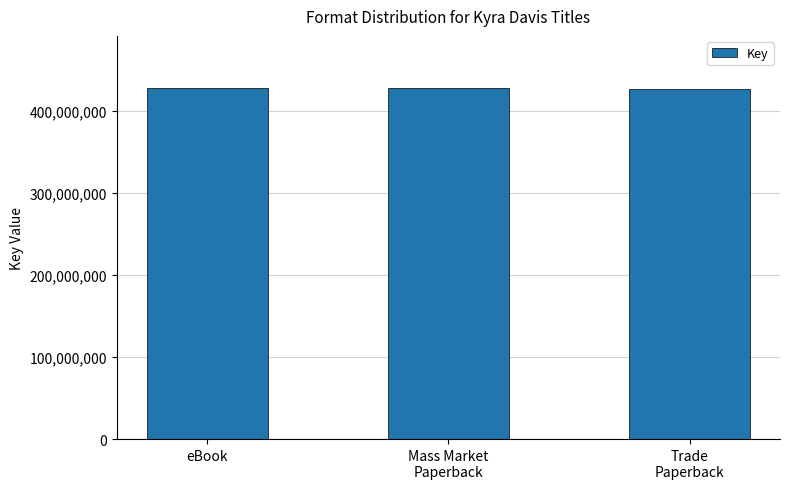

How many values are below 427039653?

1